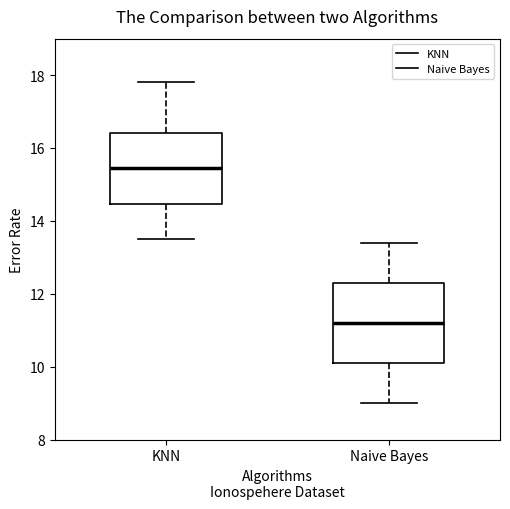

Reading left to right, transcribe this box plot: for each box, give where its median line is, the range the box spans, and where its two whiskers end, as read against the y-axis. The values are not printed on the chart, so give them approximately, as read against the axis.

KNN: median 15.4, box 14.4 to 16.4, whiskers 13.6 to 17.8
Naive Bayes: median 11.2, box 10.2 to 12.4, whiskers 9.0 to 13.4